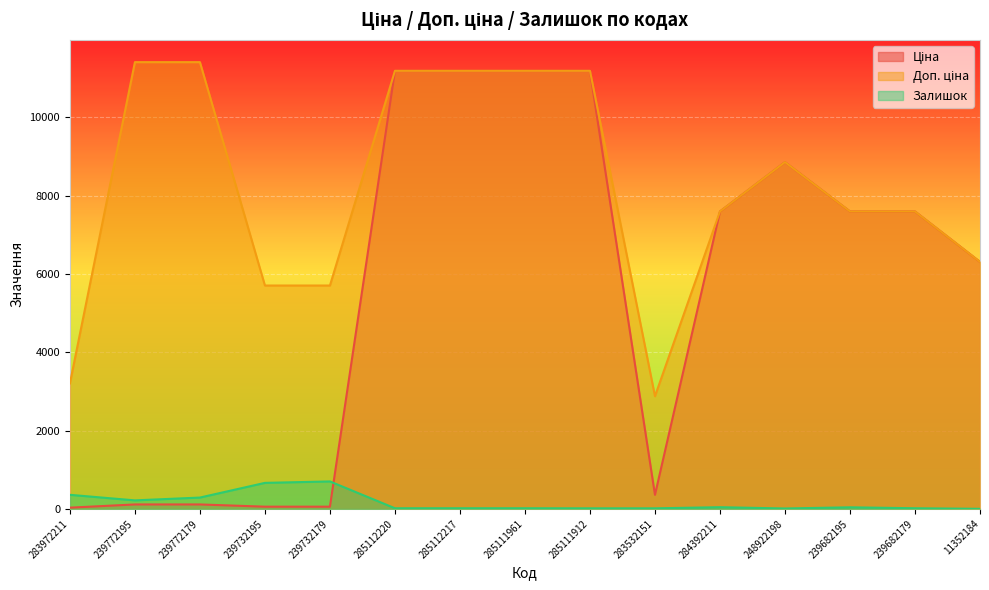

Which series has the widest spread of values?

Ціна